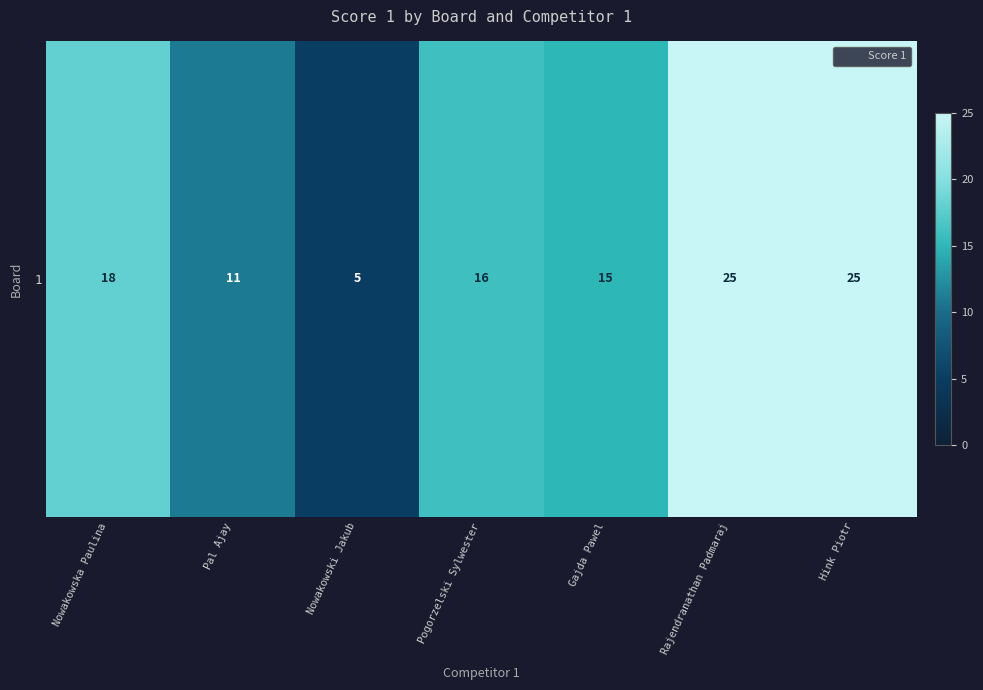

Reading right to left, what are all the values shown in this chart?

25	25	15	16	5	11	18